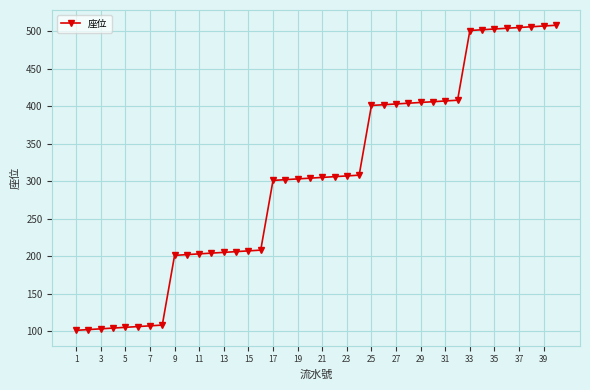

What is the difference between the maximum and minimum values?

407